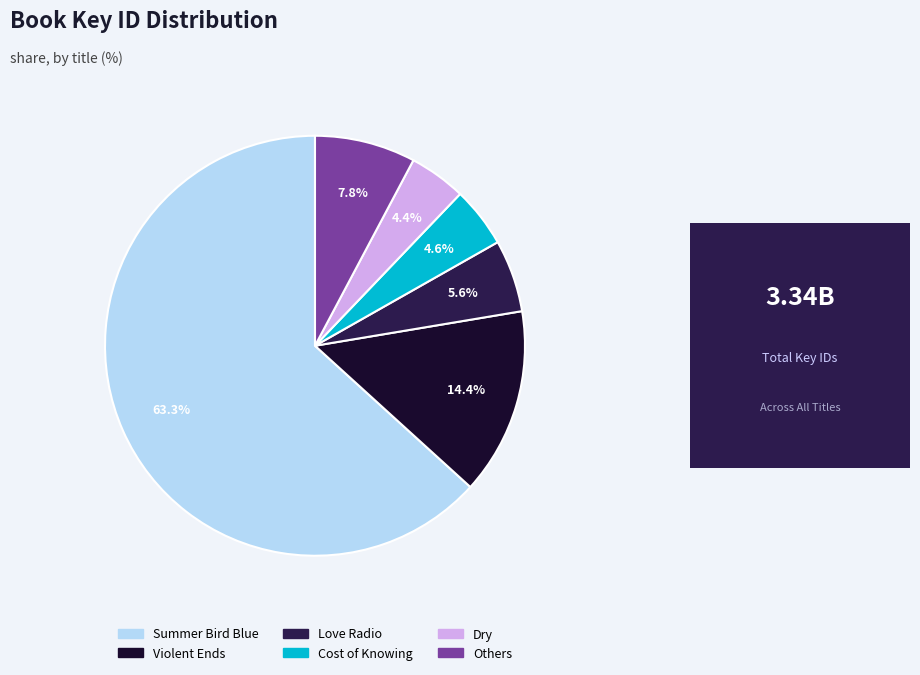

Is there a majority slice in this chart?

Yes